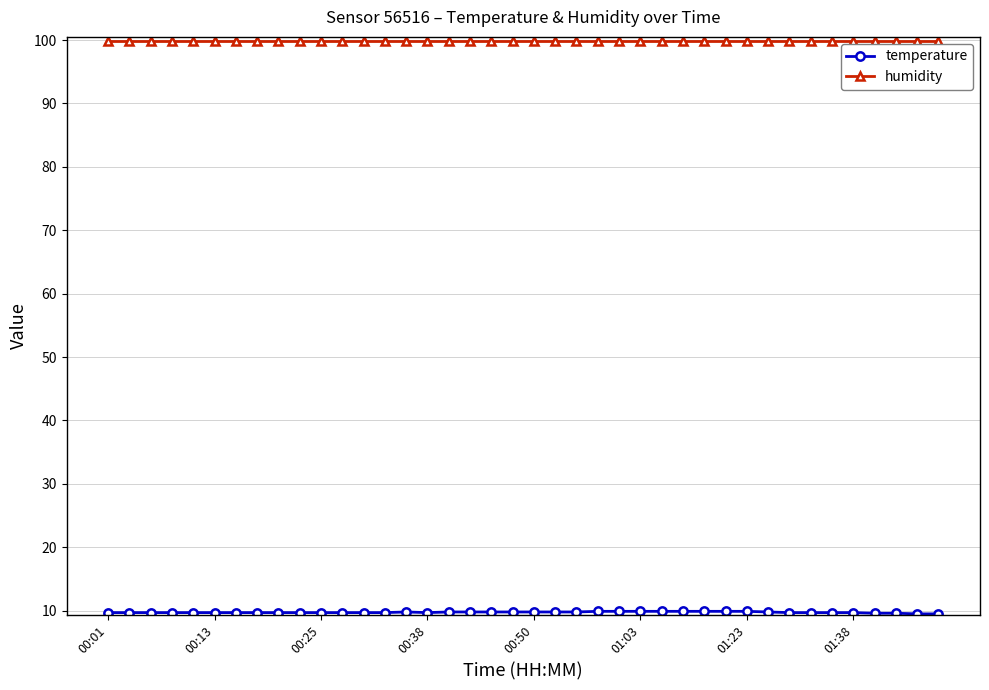

What is the maximum value shown in the chart?

99.9